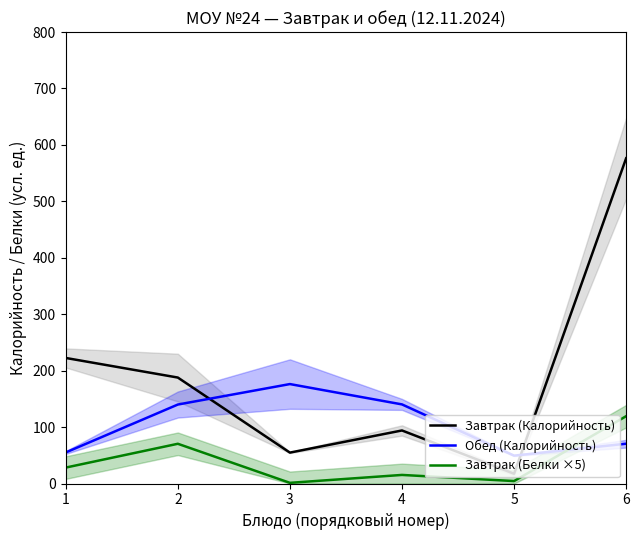

At which category does Завтрак (Калорийность) reach its first local peak?

4